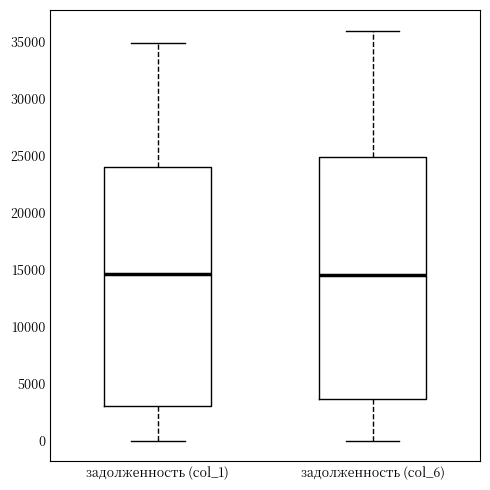

Where is the lower edge of the box for задолженность (col_1) on the y-axis? The values are not printed on the chart, so give them approximately, as read against the axis.

3000